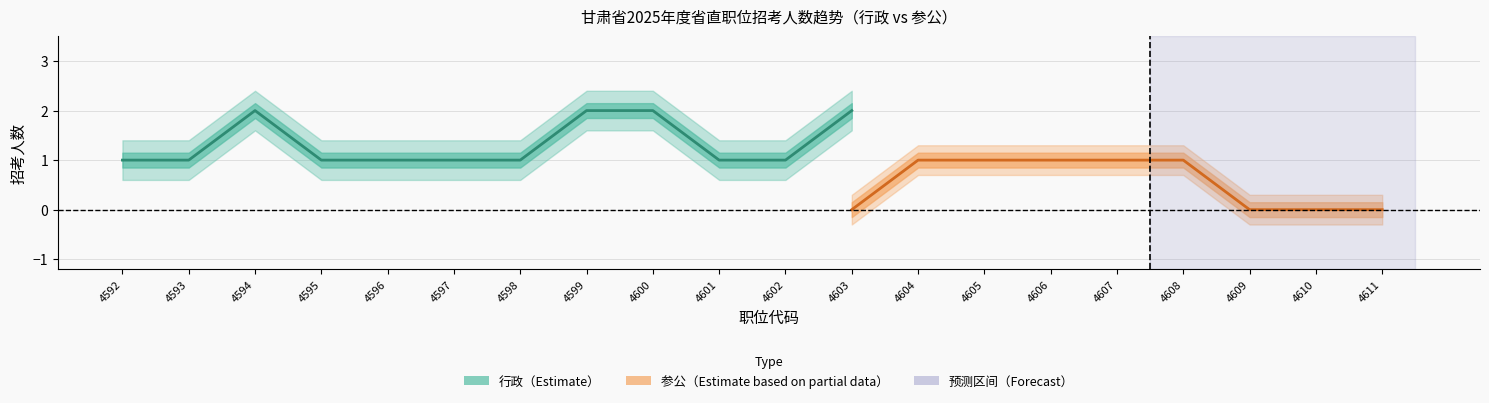

At which category is the sum across all series the highest?

4594